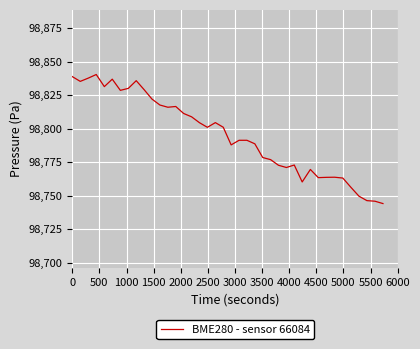

How many lines are shown in the chart?

1